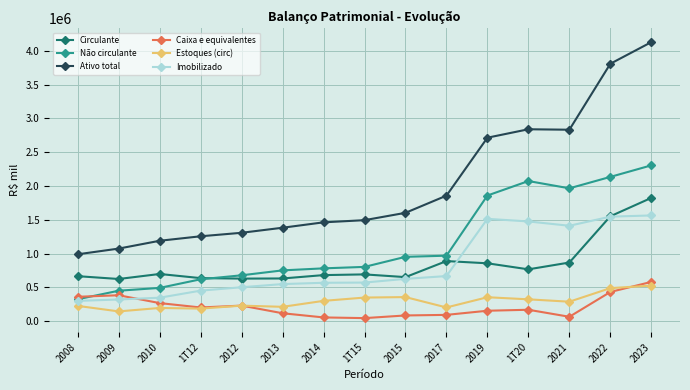

What are all the series names shown in the legend?

Circulante, Não circulante, Ativo total, Caixa e equivalentes, Estoques (circ), Imobilizado